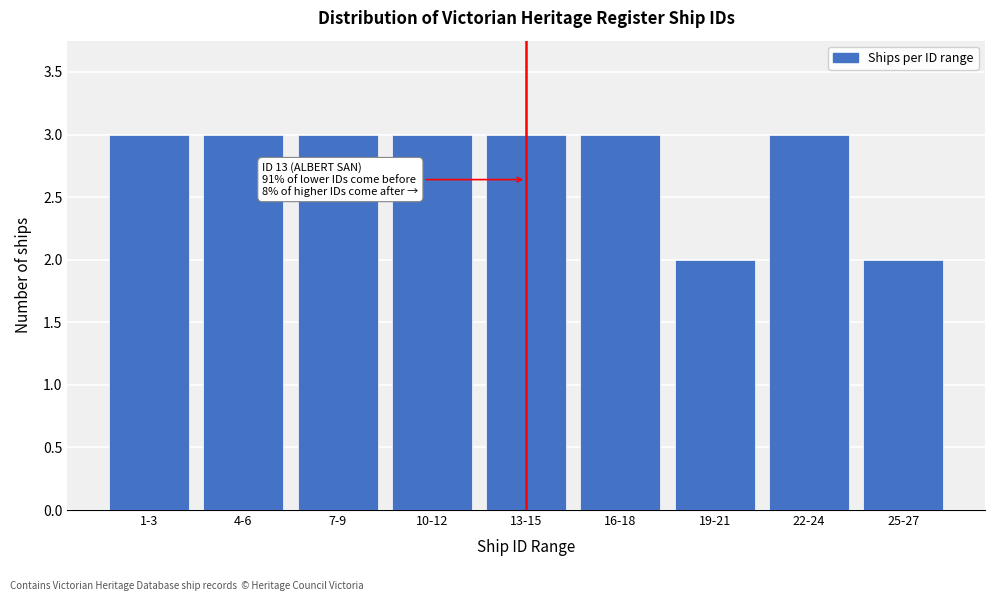

Reading left to right, extract all data points from this chart.

1-3=3	4-6=3	7-9=3	10-12=3	13-15=3	16-18=3	19-21=2	22-24=3	25-27=2